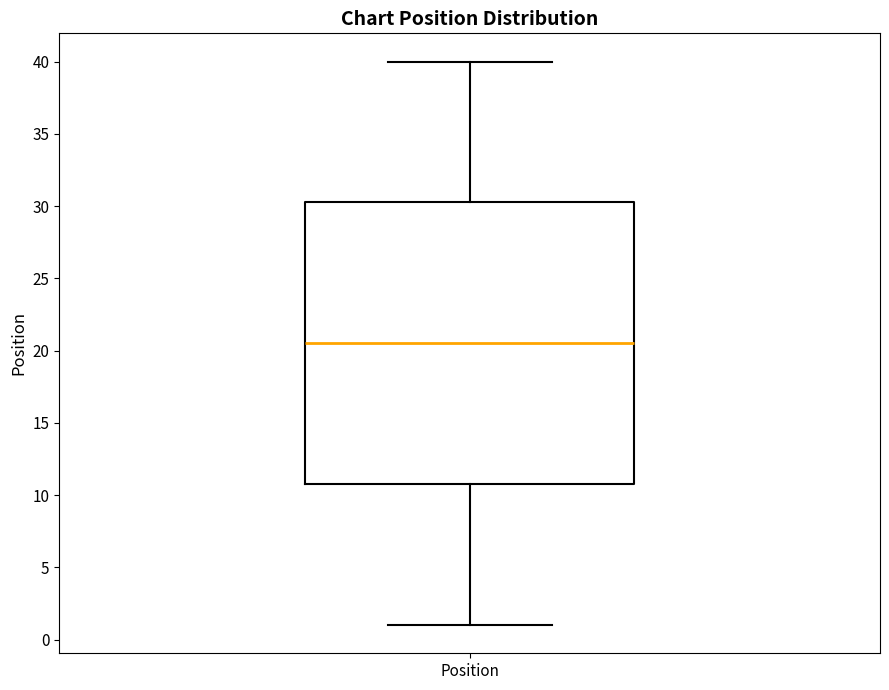

Read this box plot against the y-axis: the position of the median line, the range covered by the box, and the ends of both whiskers. The values are not printed on the chart, so give them approximately, as read against the axis.

median 20.5, box 11.0 to 30.5, whiskers 1.0 to 40.0